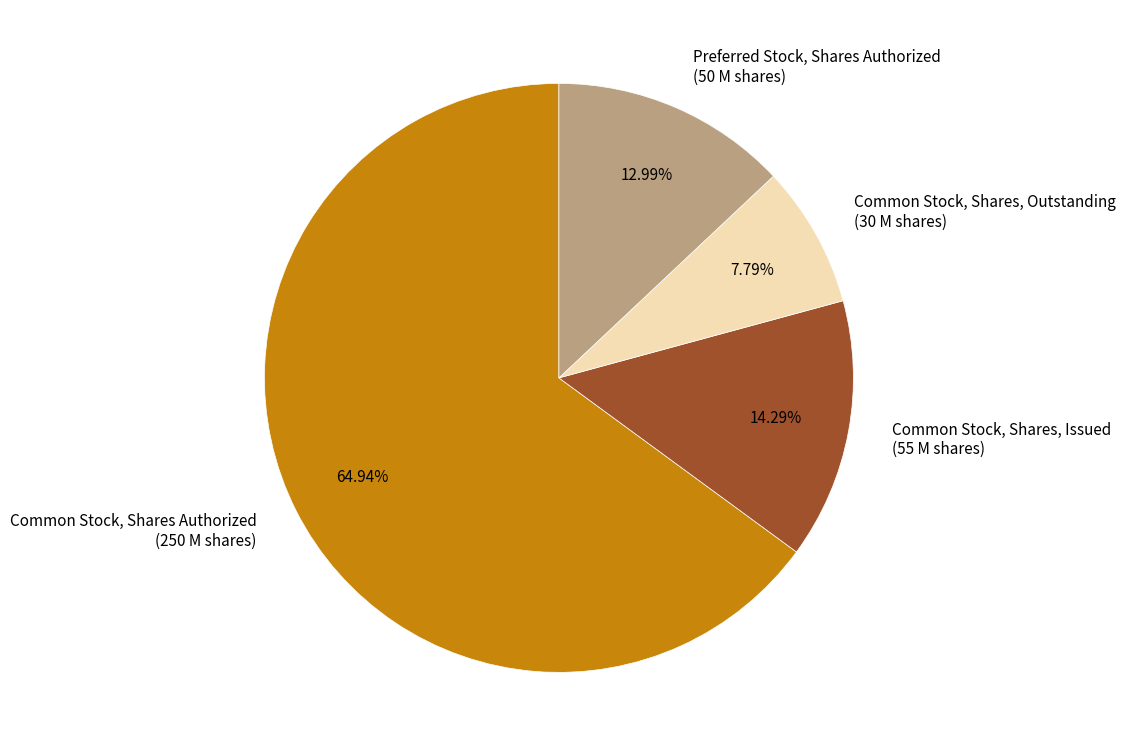

Does any single category account for the majority?

Yes